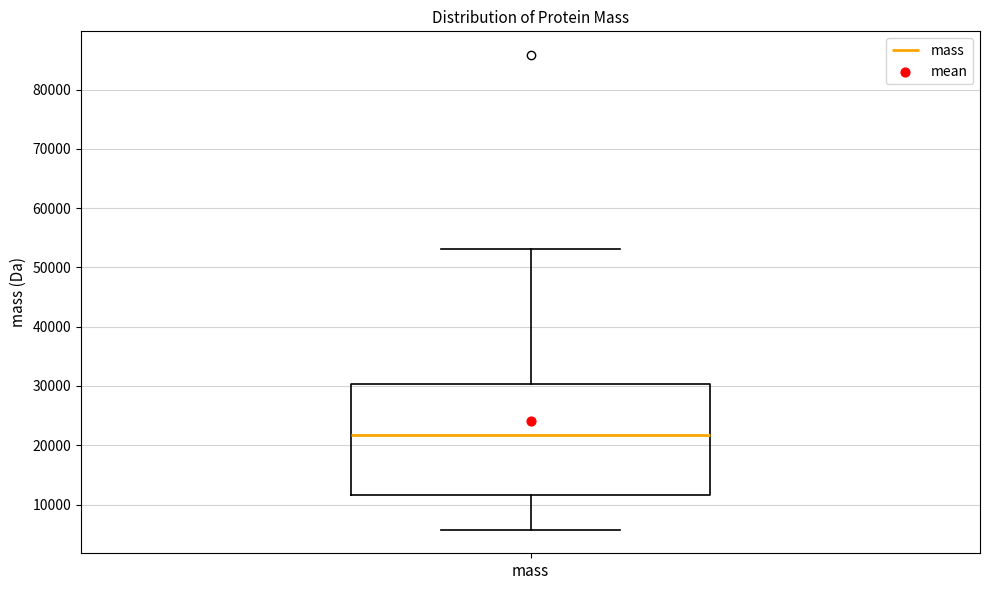

Read this box plot against the y-axis: the position of the median line, the range covered by the box, and the ends of both whiskers. The values are not printed on the chart, so give them approximately, as read against the axis.

median 22000, box 12000 to 30000, whiskers 6000 to 53000